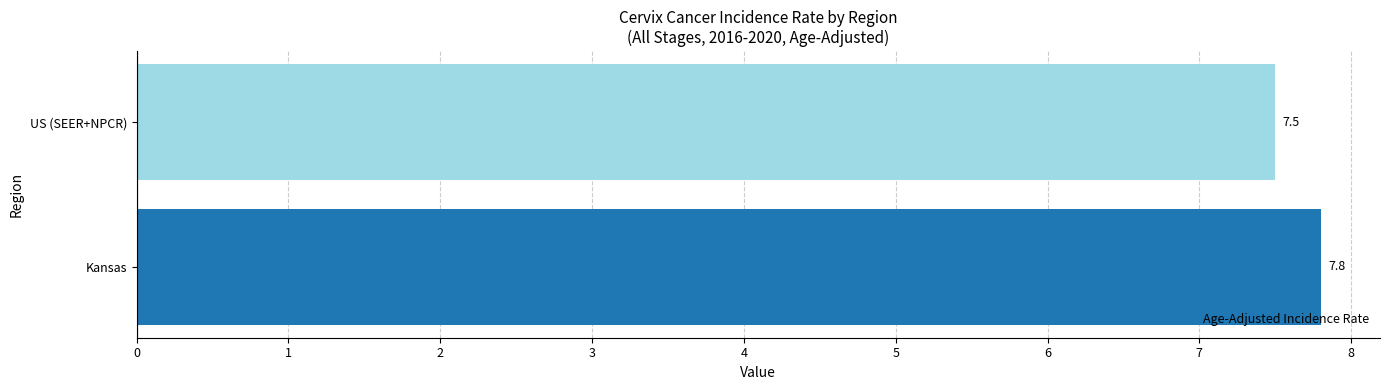

Count the values in the range 7 to 8.

2